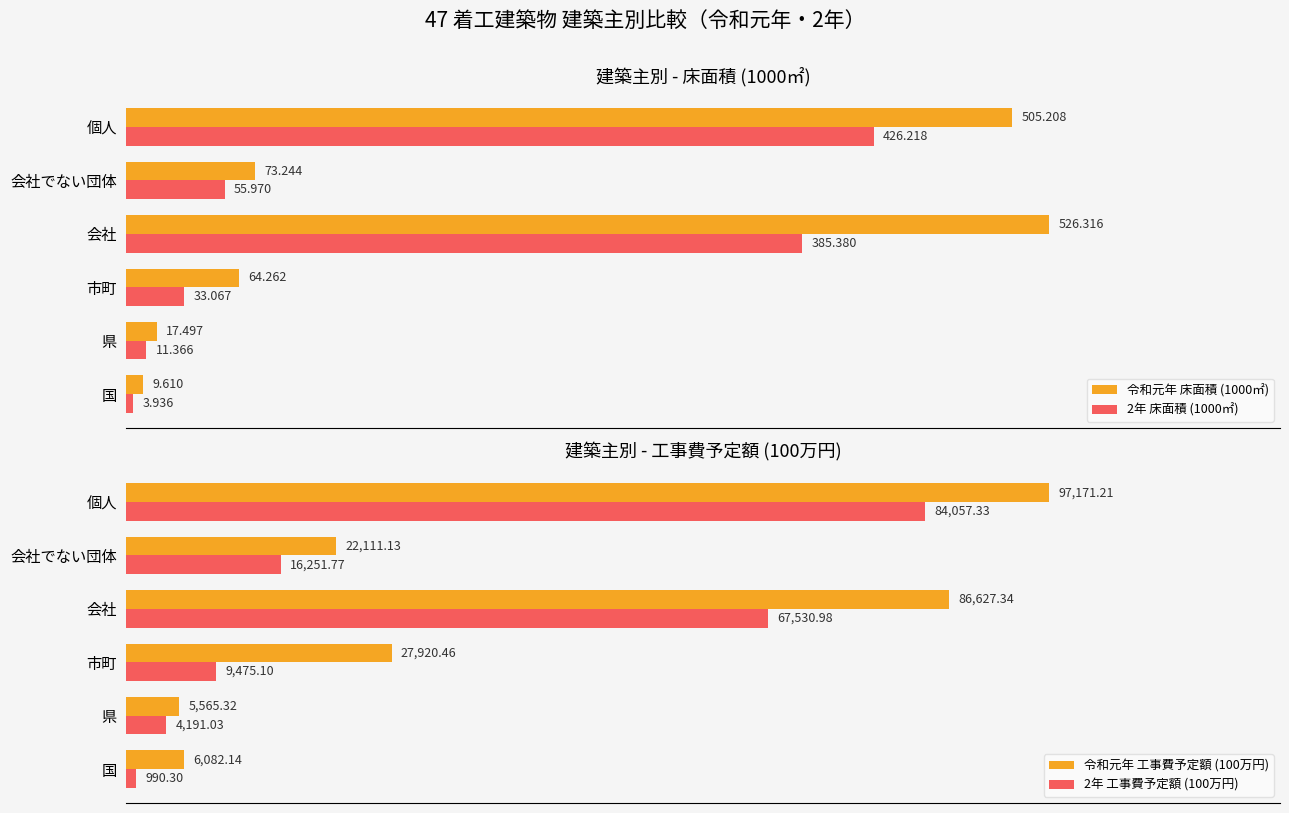

Rank the series by their maximum value, from highest to lowest.

令和元年 工事費予定額 (100万円), 2年 工事費予定額 (100万円), 令和元年 床面積 (1000㎡), 2年 床面積 (1000㎡)